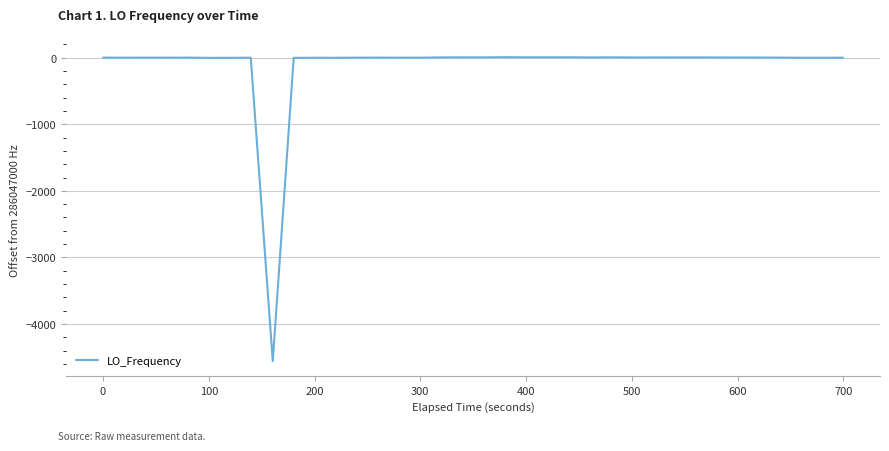

What is the minimum value shown in the chart?

-4557.5